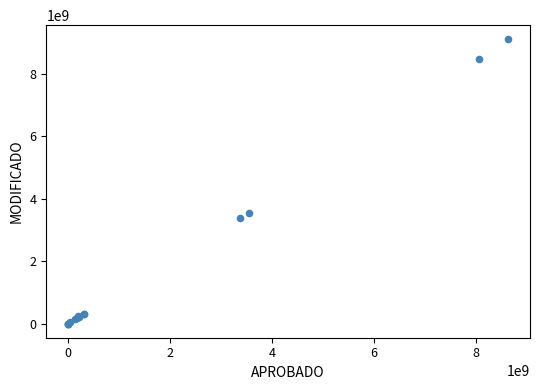

What Y value in the scatter plot is closest to 4552535698?

3554529722.2